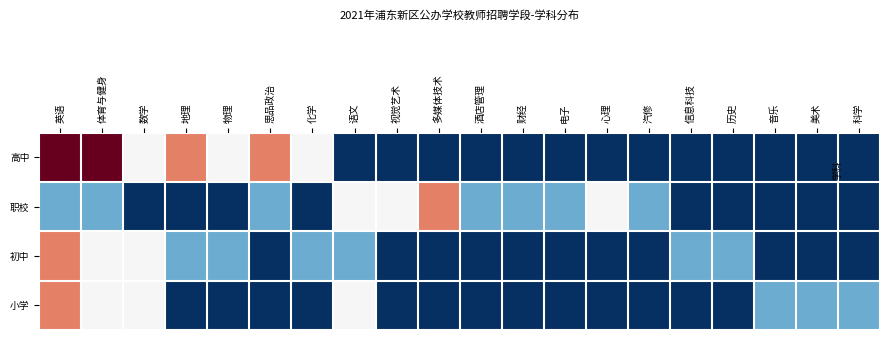

List the series in order of their peak value, highest first.

高中, 职校, 初中, 小学